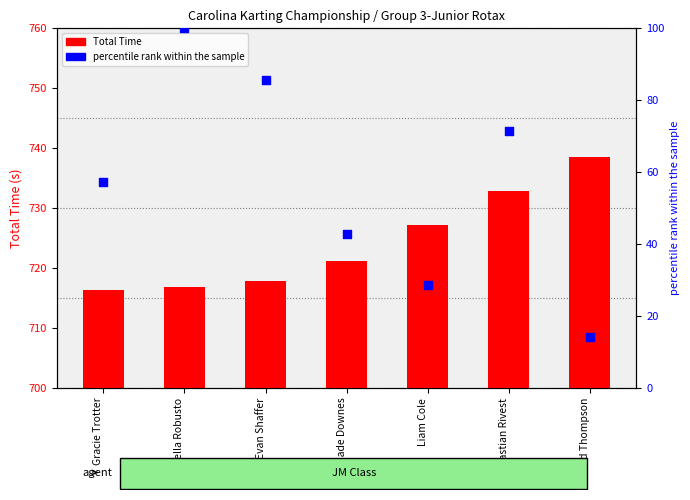

Which series has the largest total across all categories?

Total Time